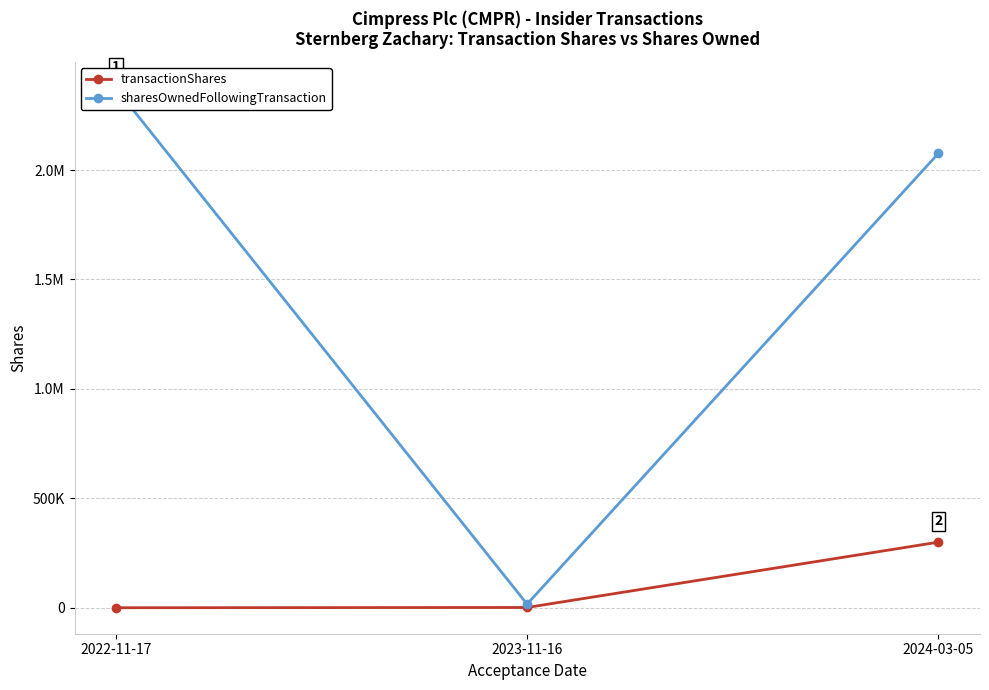

The transactionShares series shows 351 at 2022-11-17. True or false?

True